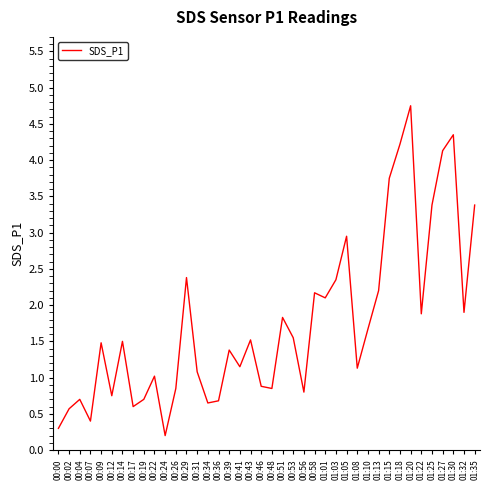

The chart shows a value of 0.7 at 00:31. True or false?

False